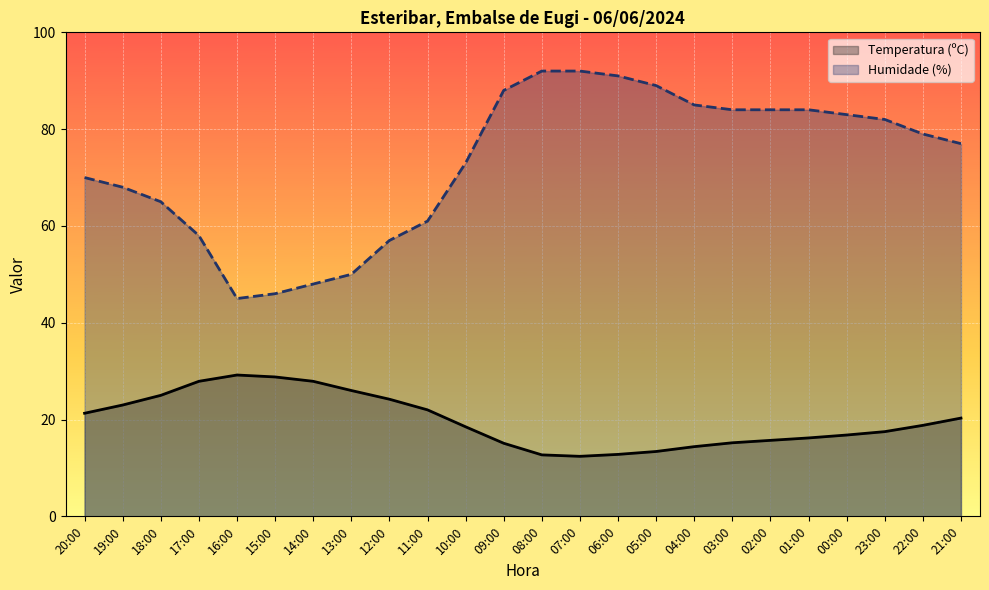

Where is Temperatura (ºC) nearest to the value 20?

21:00